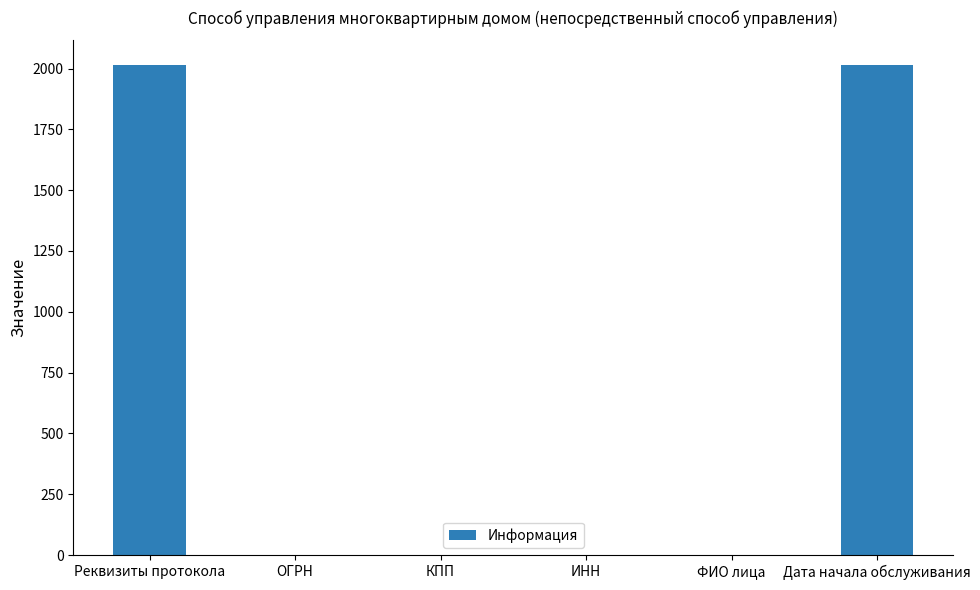

Is it true that the value at Реквизиты протокола is 2015?

True